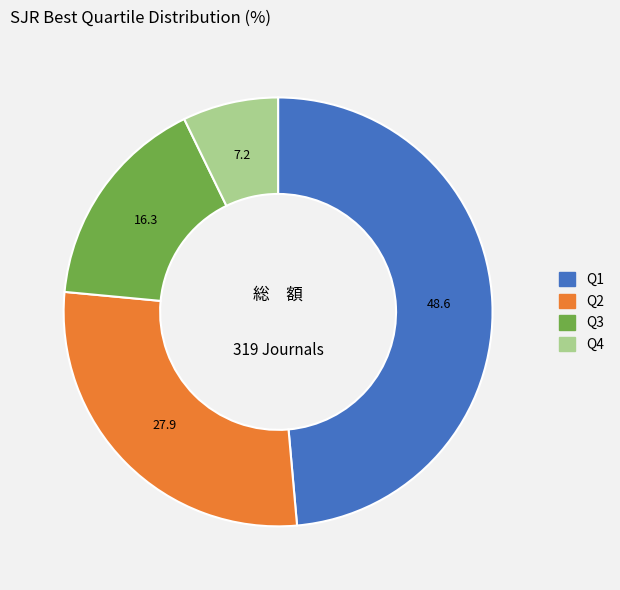

Between Q3 and Q2, which is larger?

Q2